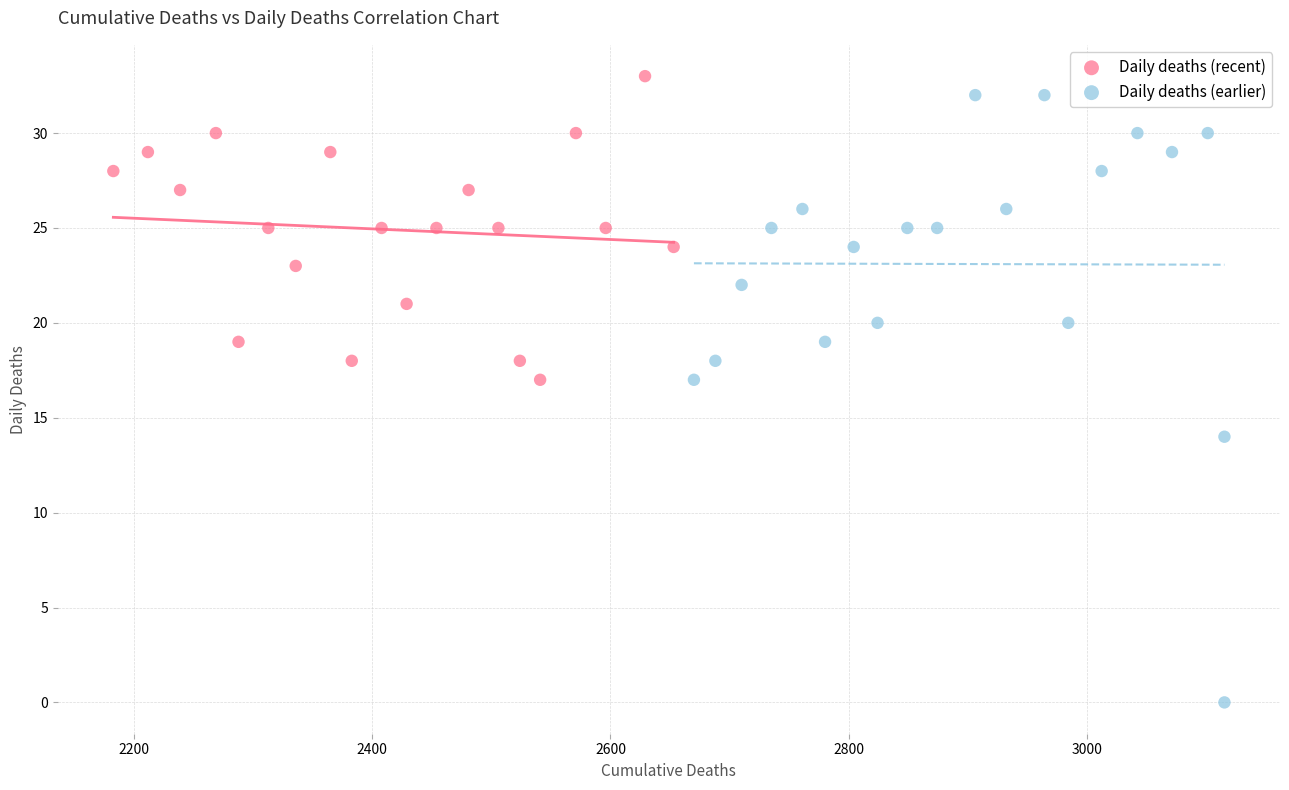

Which series has the widest spread of Y values?

Daily deaths (earlier)